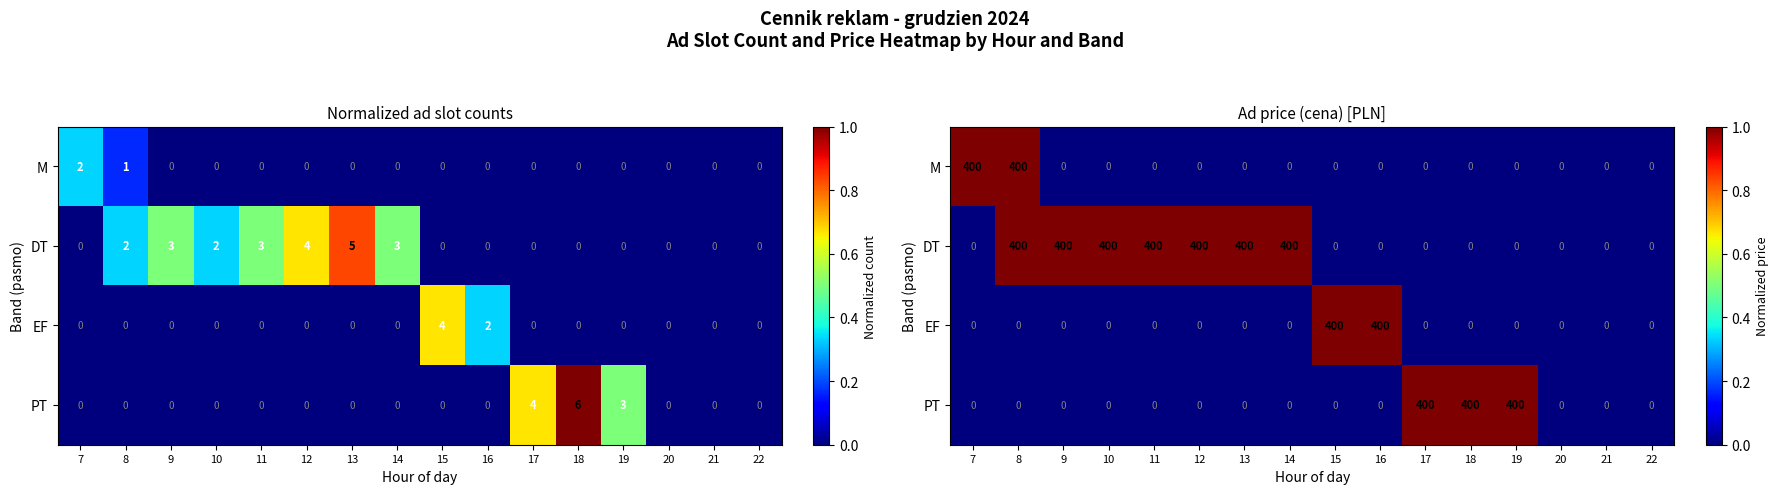

Which has a higher value, 14 or 21?

14